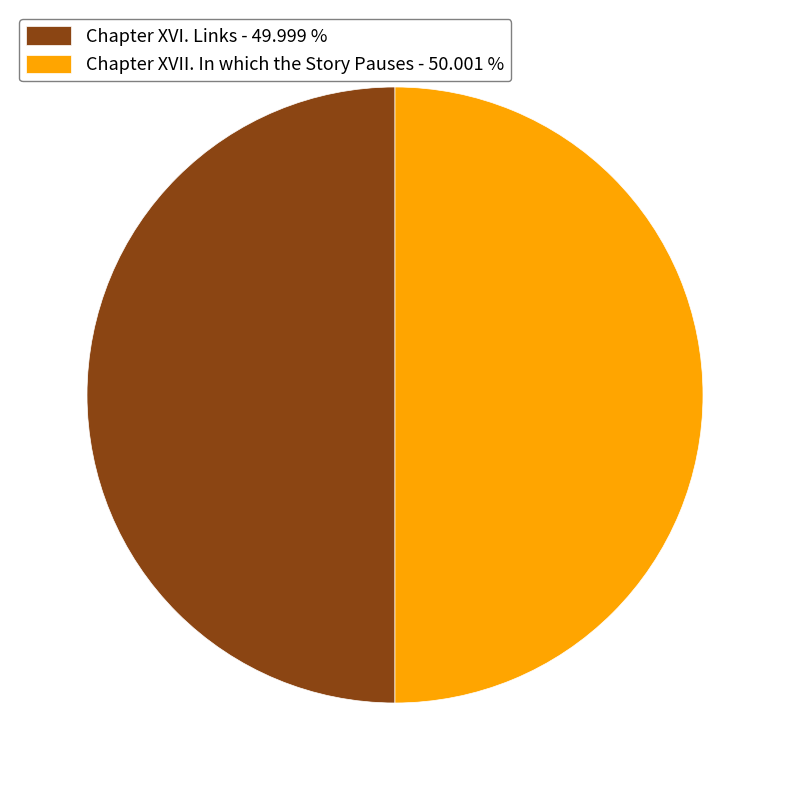

Approximately how many times larger is the value at Chapter XVI. Links - 49.999 % compared to Chapter XVII. In which the Story Pauses - 50.001 %?

1.0